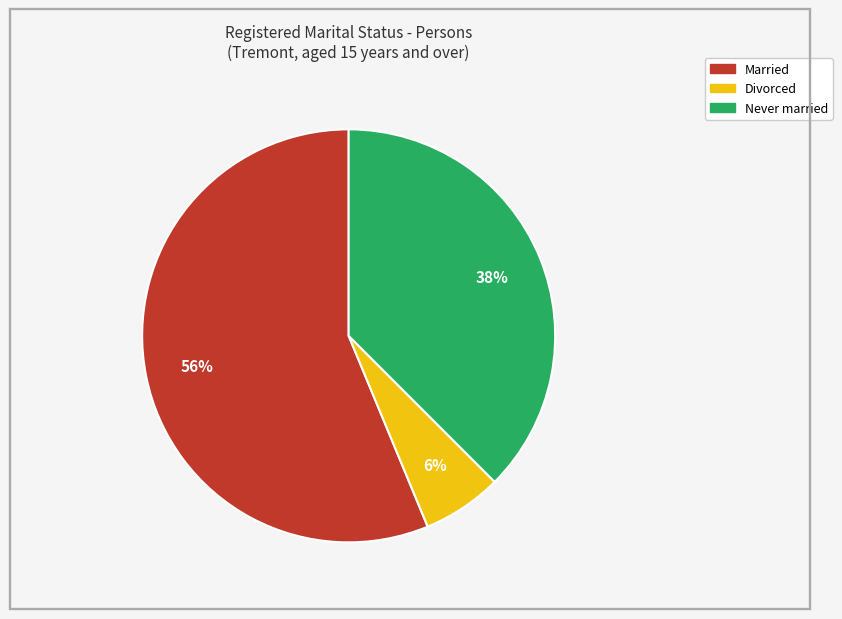

Does any single category account for the majority?

Yes